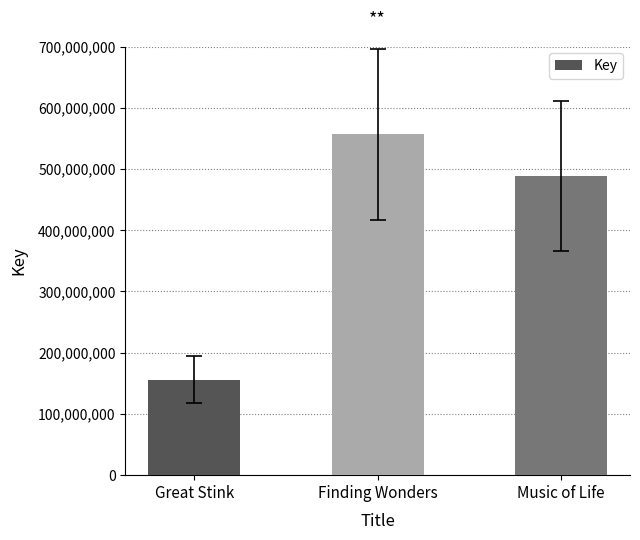

Reading right to left, transcribe all the data shown in this chart.

489043658	556508003	156227810